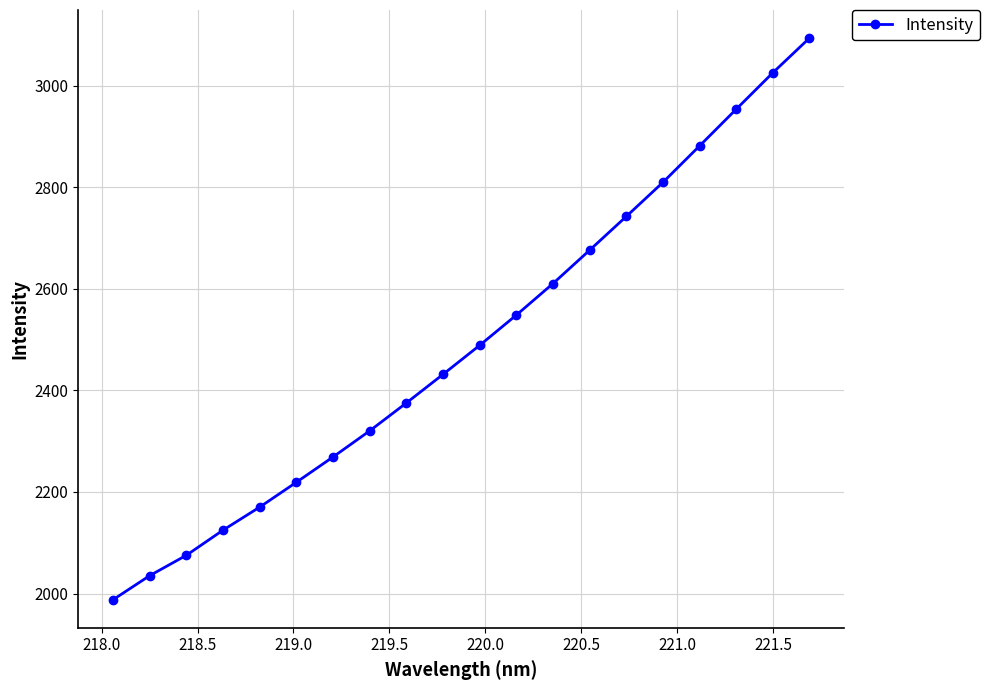

What is the maximum value shown in the chart?

3093.8